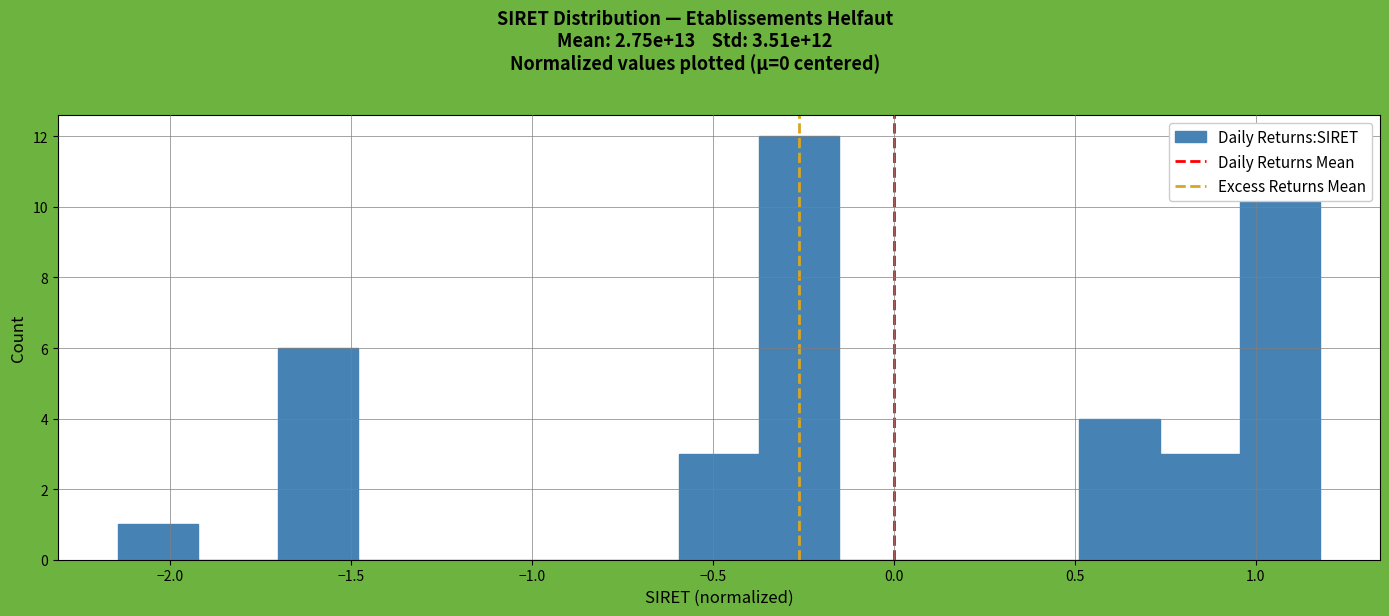

Which range on the x-axis has the tallest bar?

-0.35 to -0.15